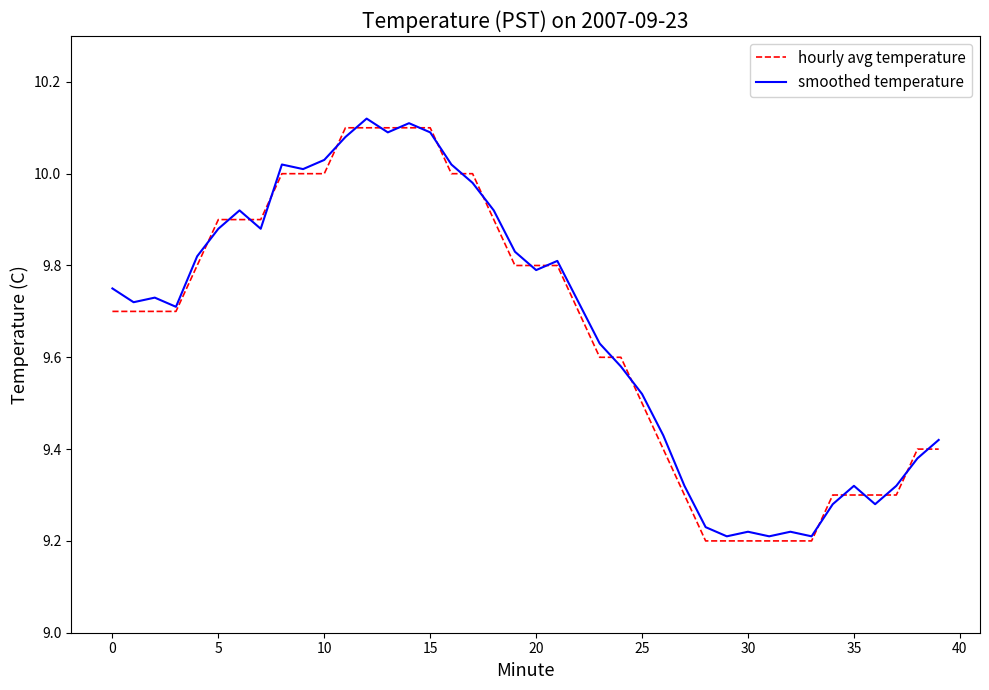

At how many categories does at least one series exceed 9?

40